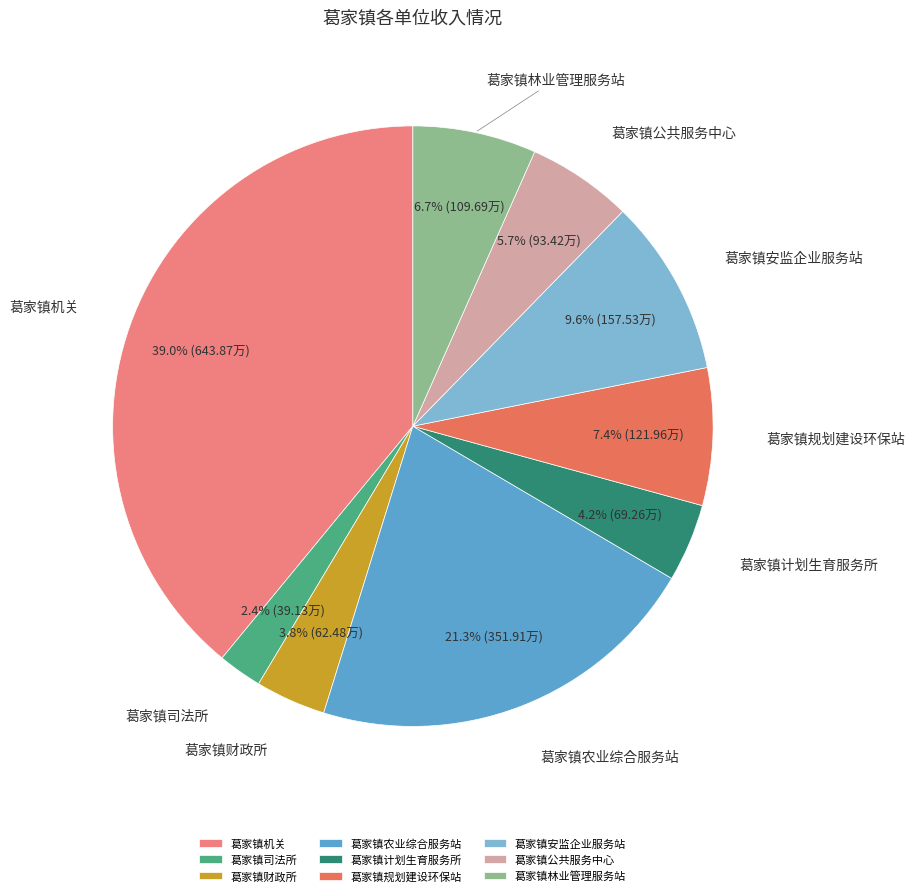

Is the sum of 葛家镇财政所 and 葛家镇规划建设环保站 greater than half?

No